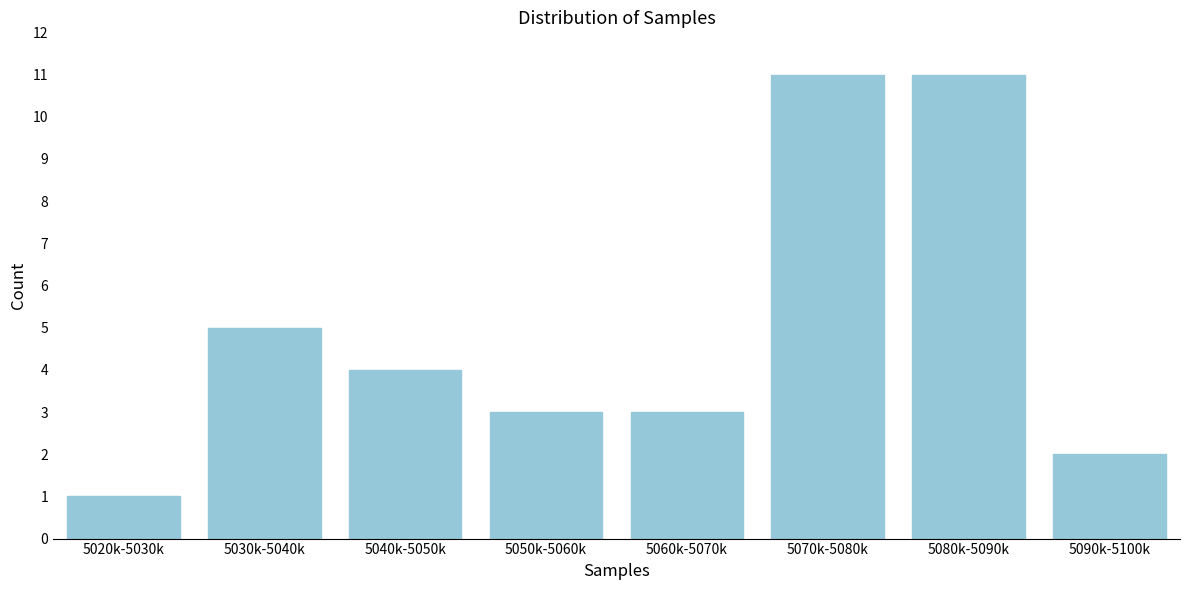

Reading left to right, extract all data points from this chart.

1	5	4	3	3	11	11	2